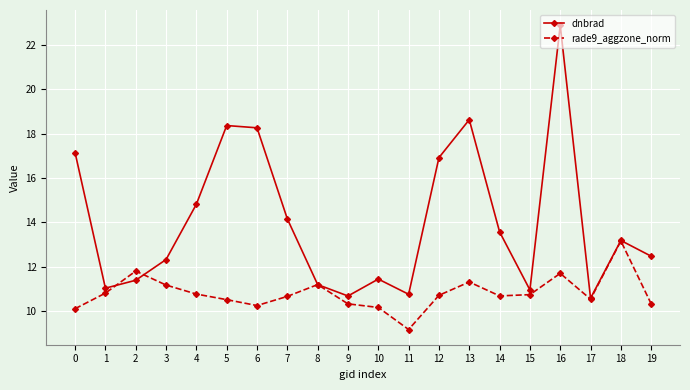

Which label corresponds to the smallest value in the chart?

11